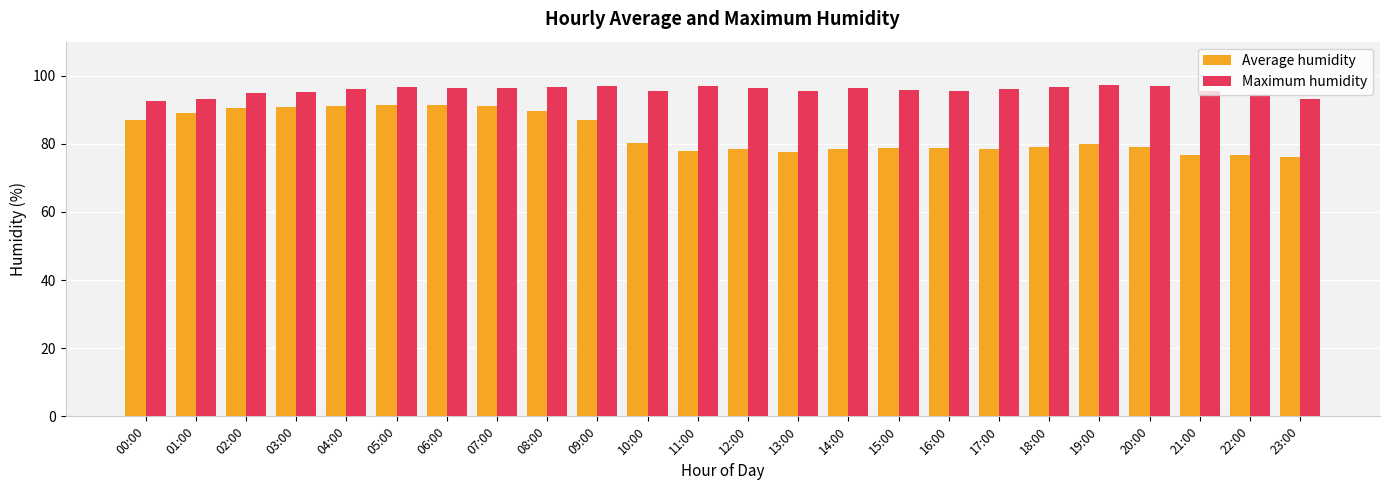

Count the number of data series in this chart.

2